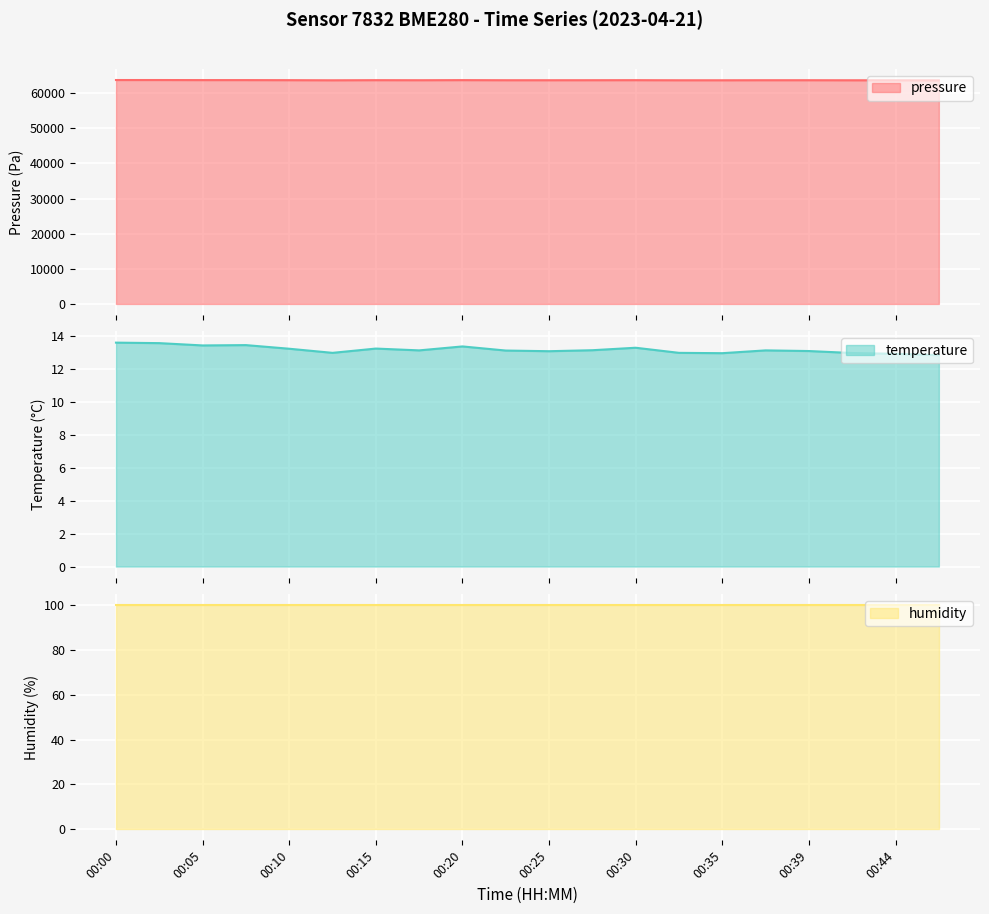

How many values in the pressure series are below 63698?

10